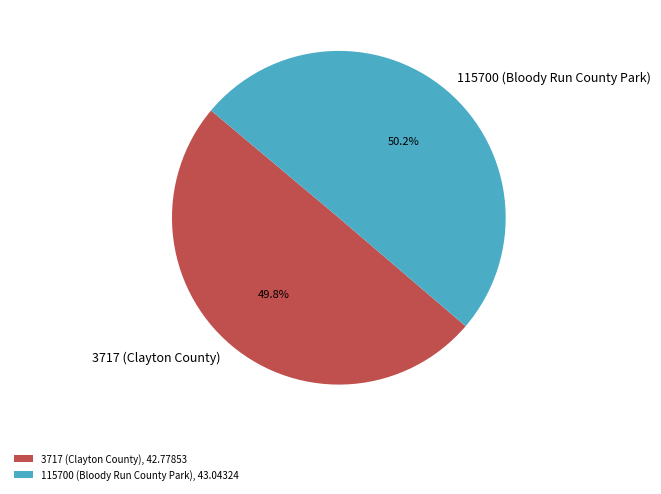

Approximately how many times larger is the value at 3717 (Clayton County) compared to 115700 (Bloody Run County Park)?

1.0